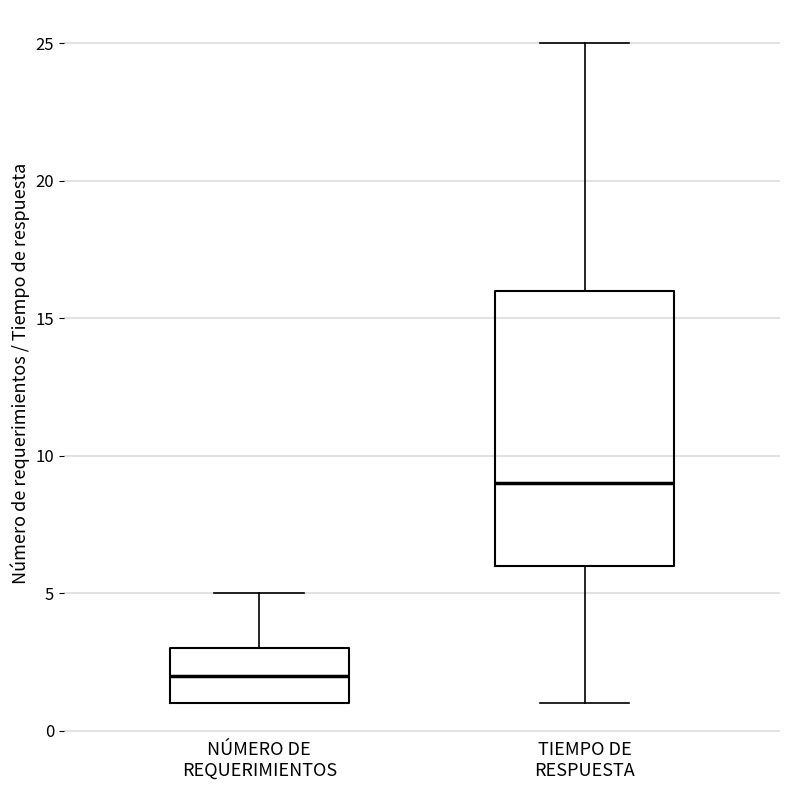

Reading left to right, read every box against the y-axis: the position of its median line, the range the box covers, and the ends of its whiskers. The values are not printed on the chart, so give them approximately, as read against the axis.

NÚMERO DE REQUERIMIENTOS: median 2, box 1 to 3, whiskers 1 to 5
TIEMPO DE RESPUESTA: median 9, box 6 to 16, whiskers 1 to 25